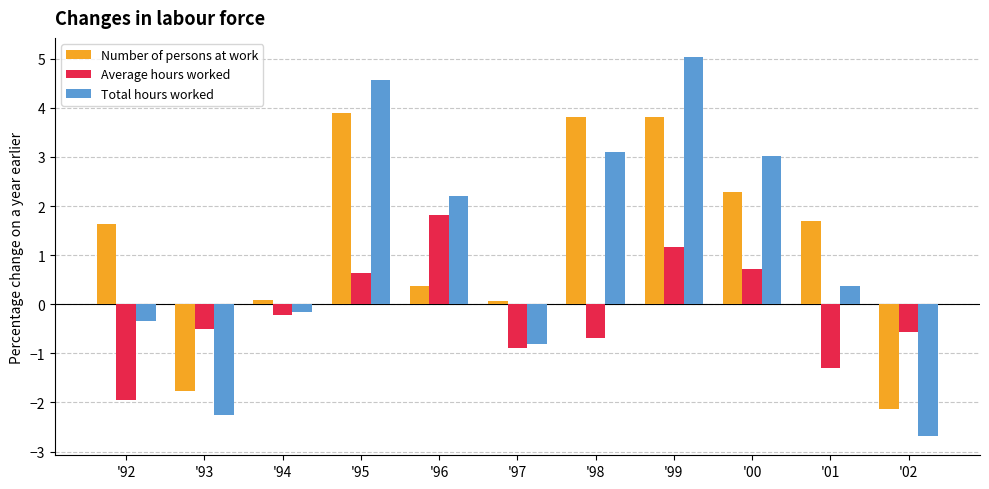

List the series in order of their peak value, lowest first.

Average hours worked, Number of persons at work, Total hours worked